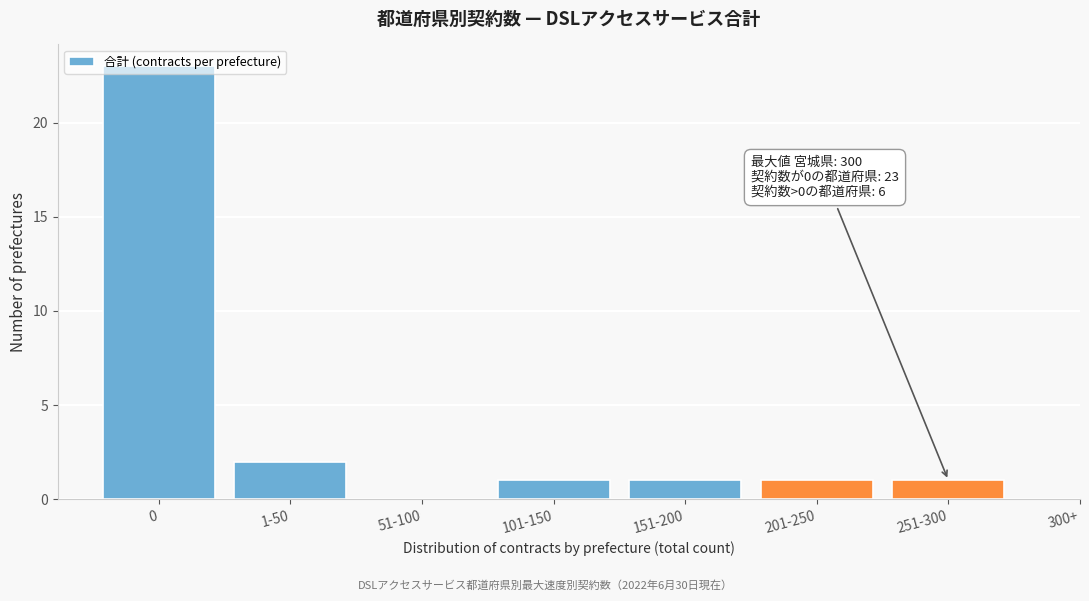

Is it true that the value at 251-300 is 1?

True